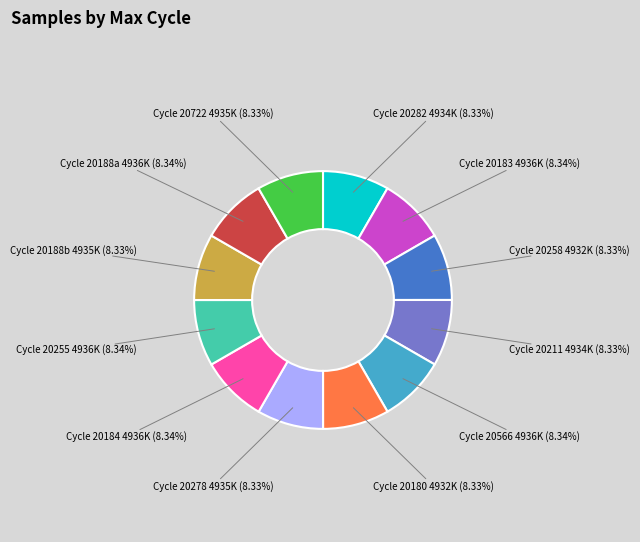

Does any single category account for the majority?

No